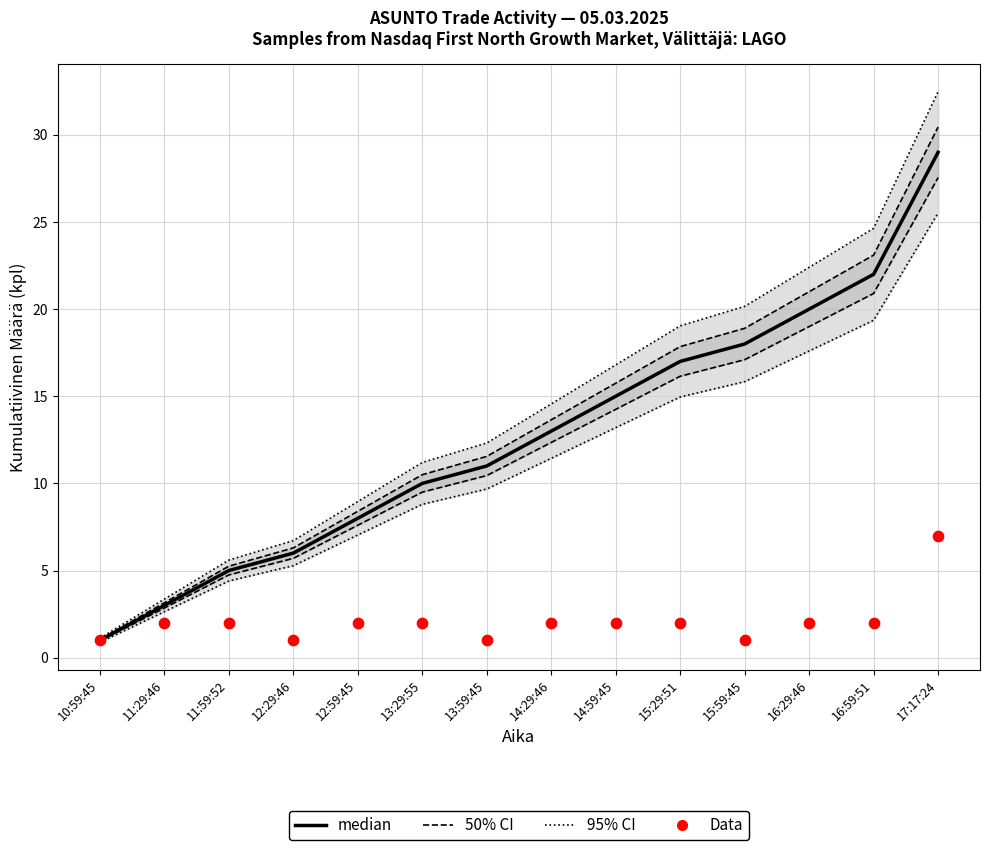

At how many categories does at least one series exceed 3?

13